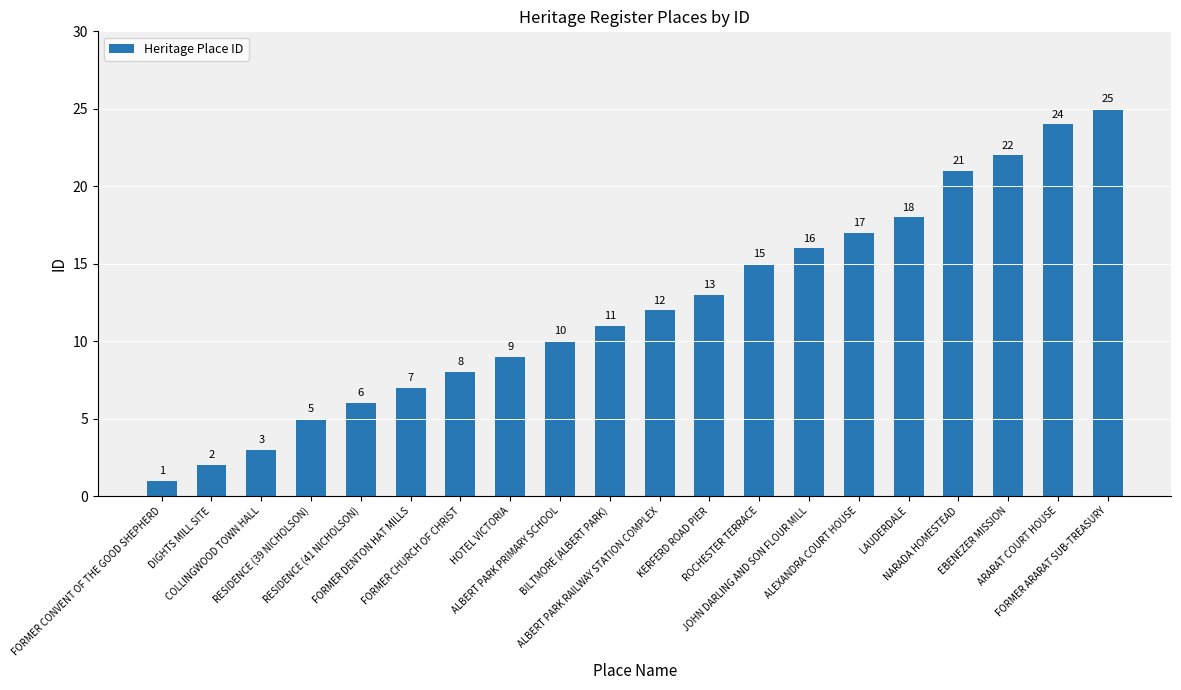

The chart shows a value of 3 at DIGHTS MILL SITE. True or false?

False